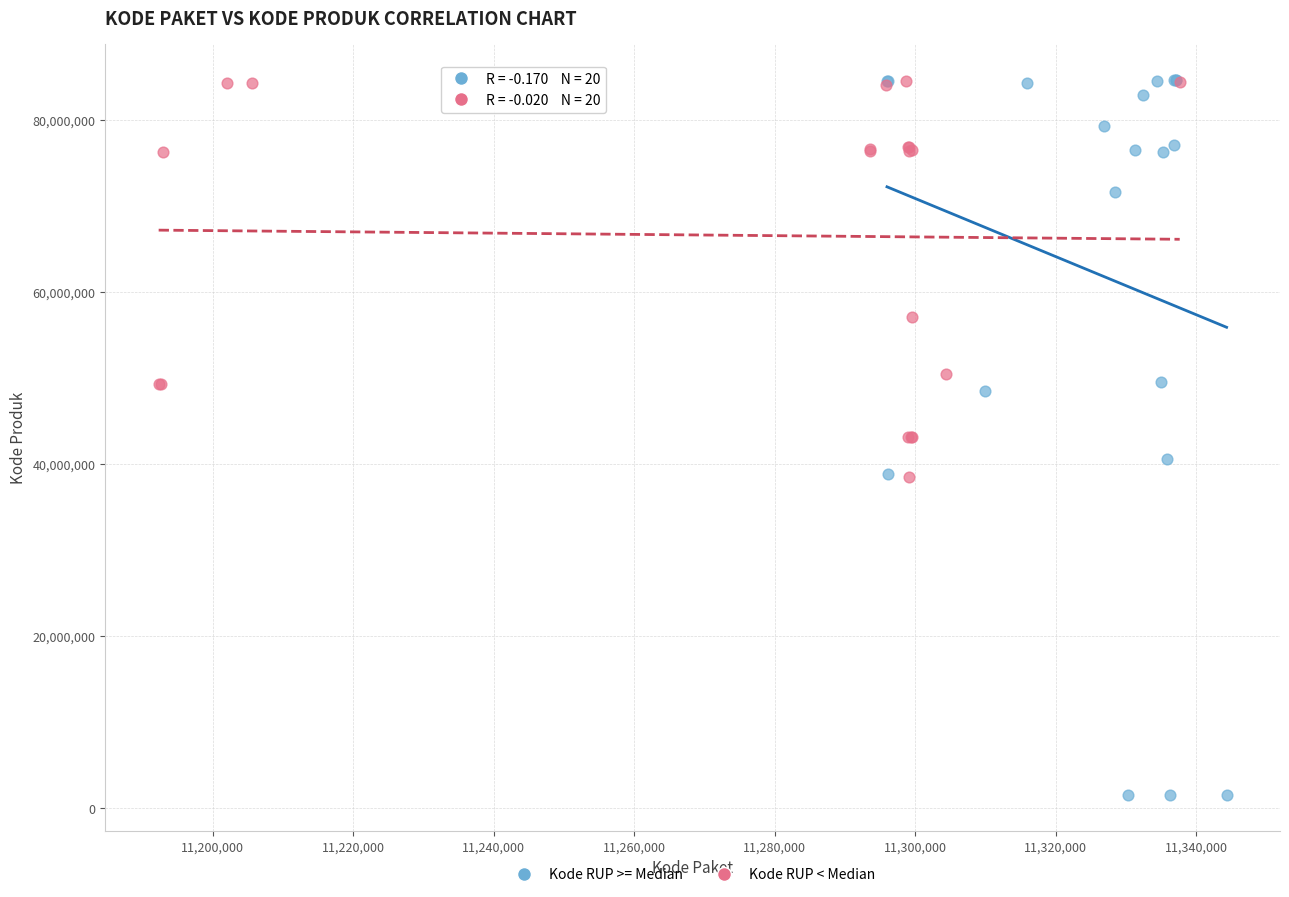

Which series contains the lowest Y value?

Kode RUP >= Median